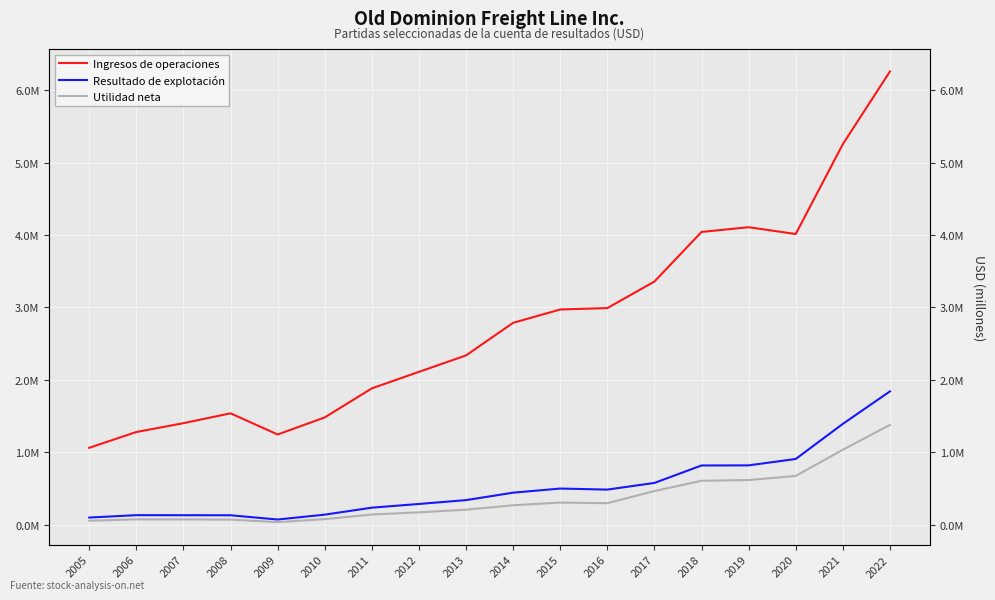

Is this an area chart (filled region under the line)?

No